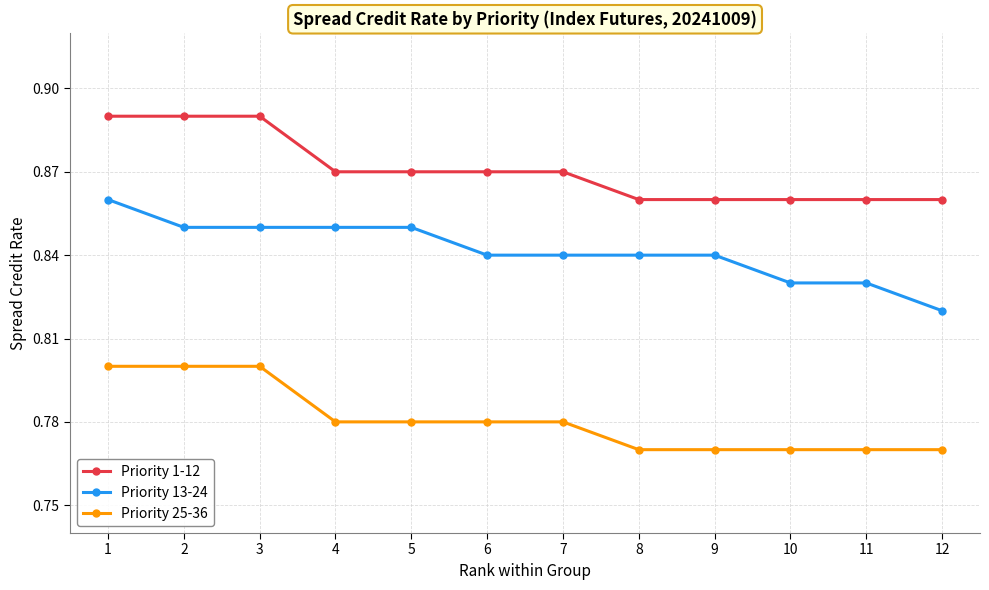

Rank the series at 7 from highest to lowest value.

Priority 1-12, Priority 13-24, Priority 25-36